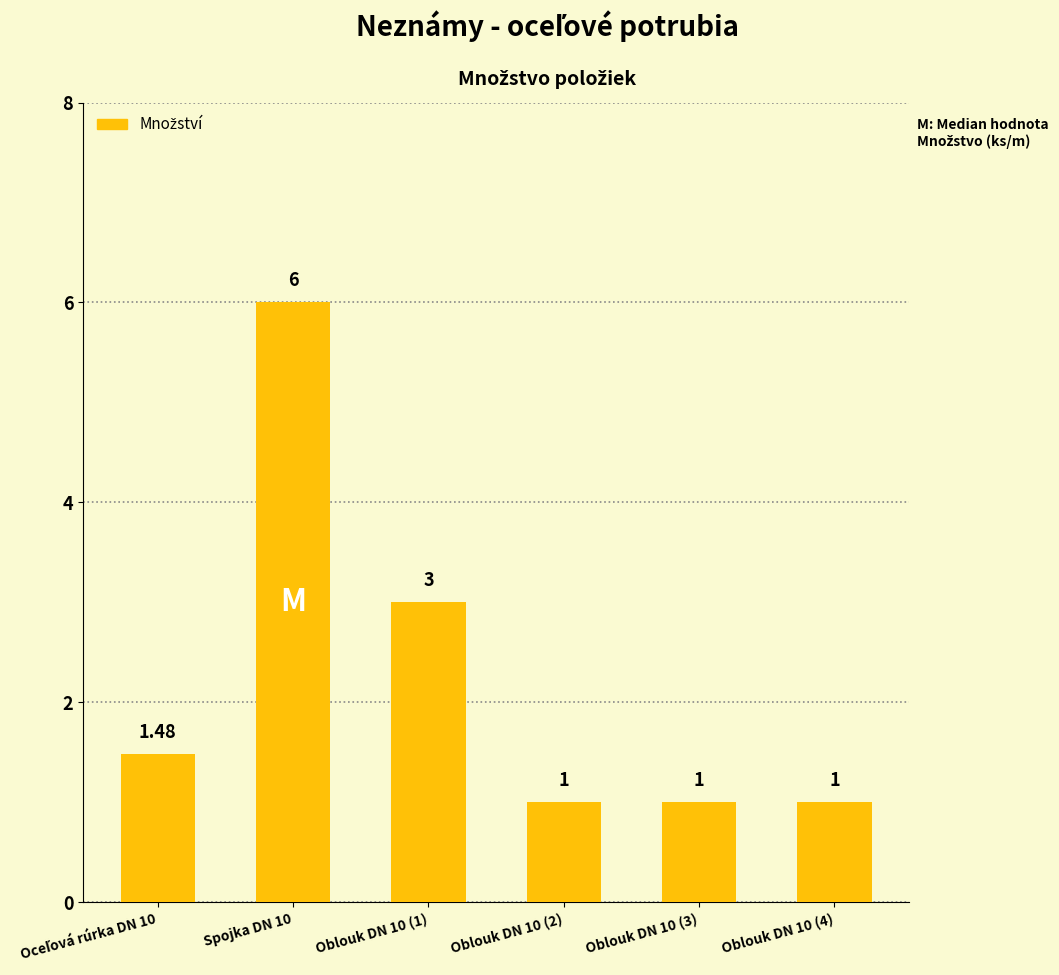

What is the difference between the values at Oblouk DN 10 (1) and Oblouk DN 10 (3)?

2.0